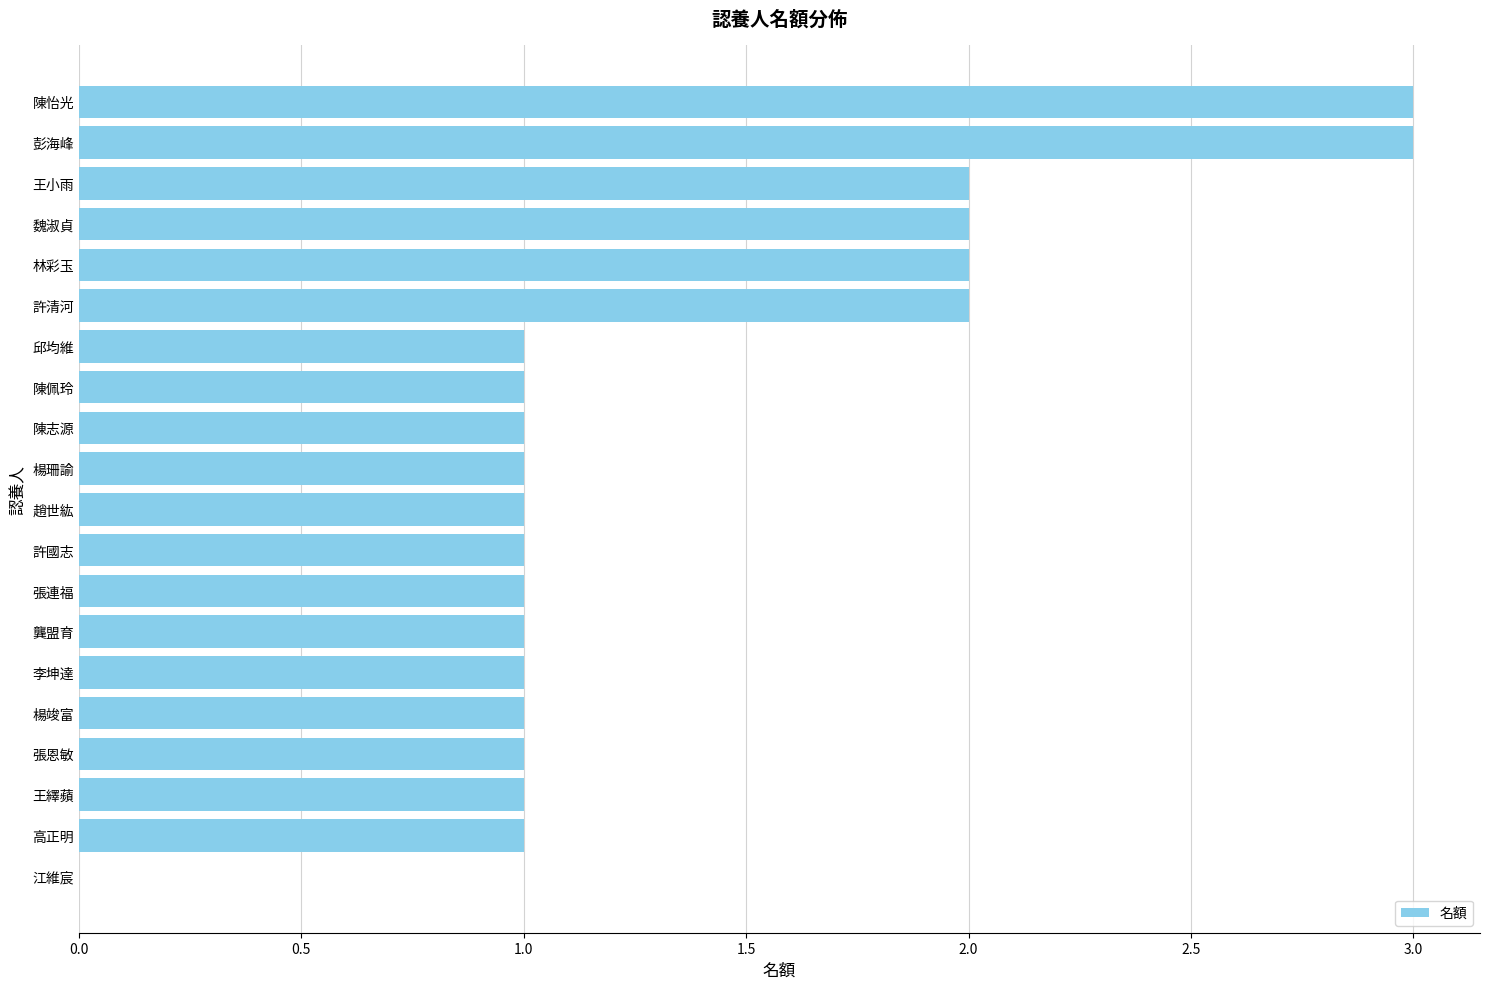

How many series are shown in this chart?

1